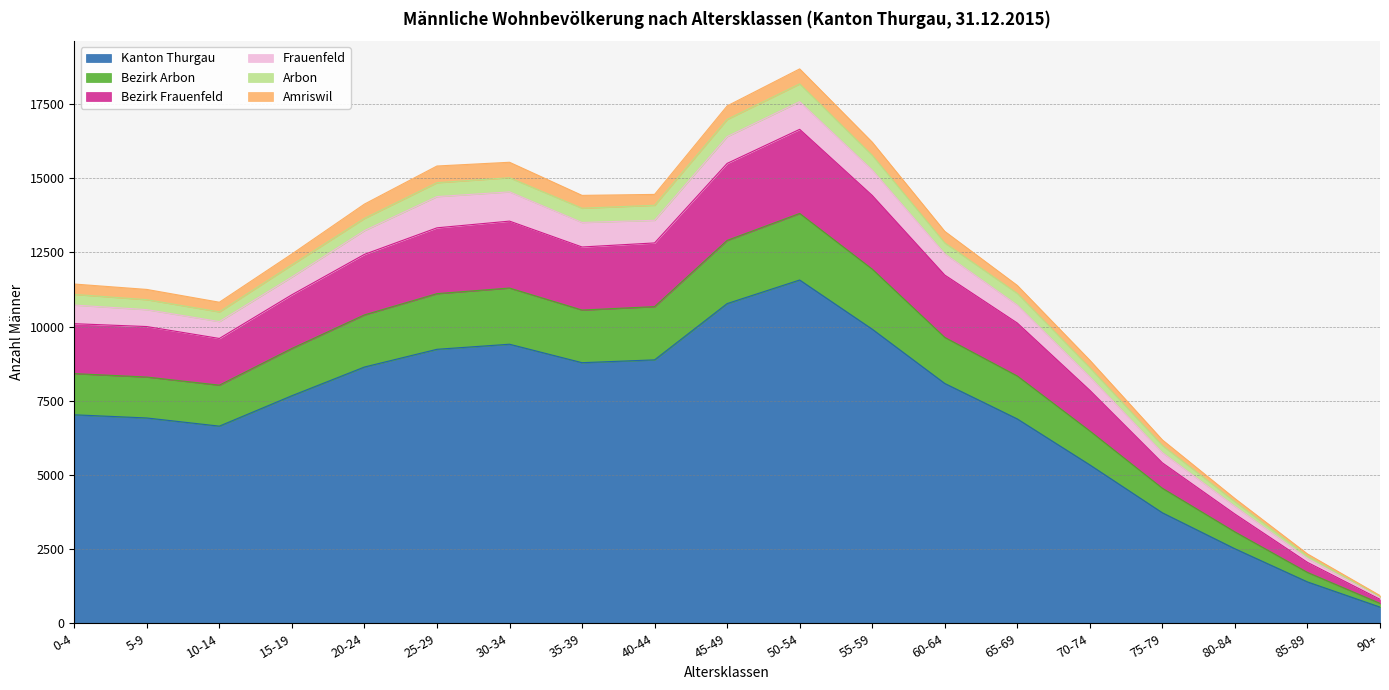

At which label does Kanton Thurgau reach its minimum?

90+